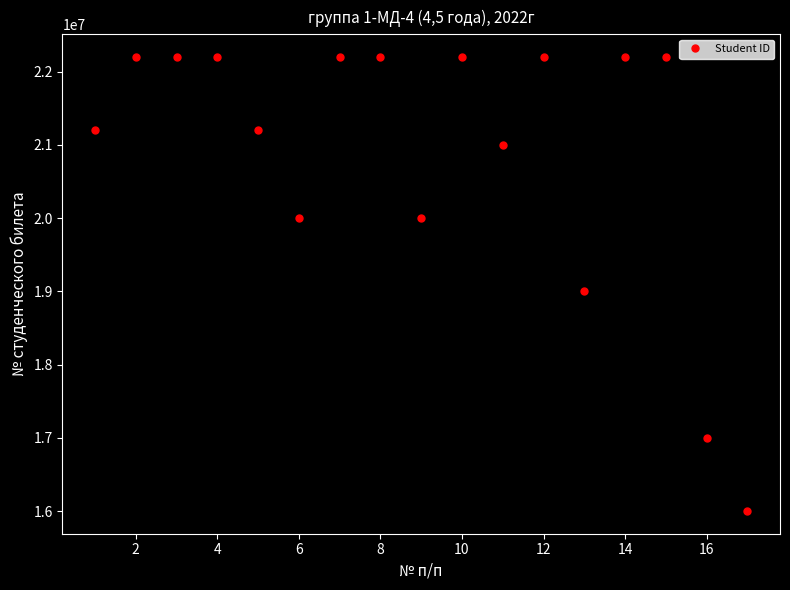

What is the minimum value shown in the chart?

16001084